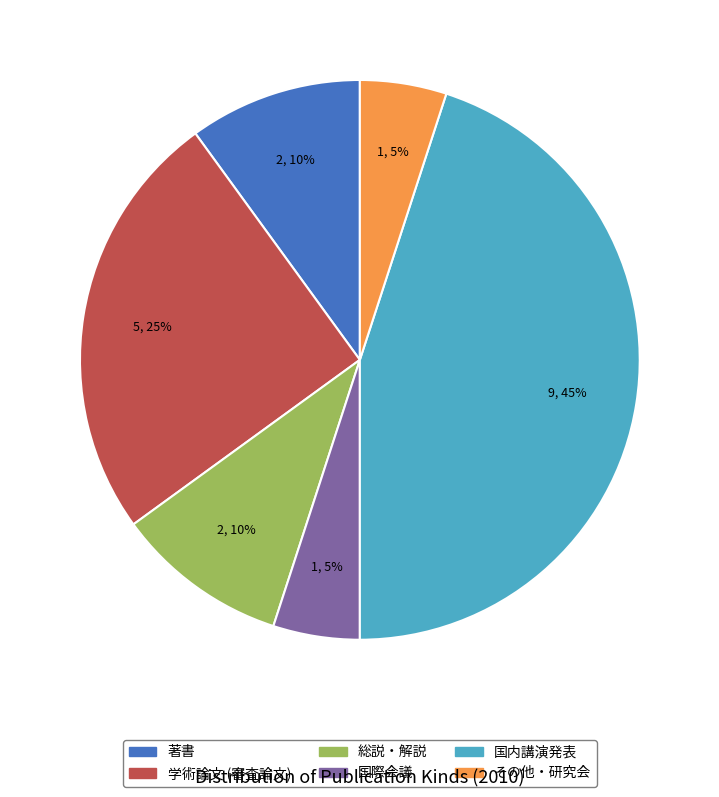

To the nearest percent, what percentage of the pie is 総説・解説?

10%